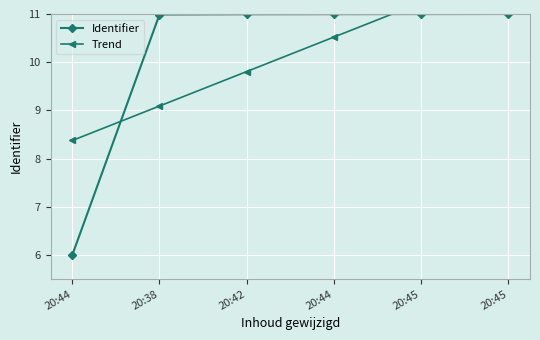

What is the average value of the Identifier series?

10.2